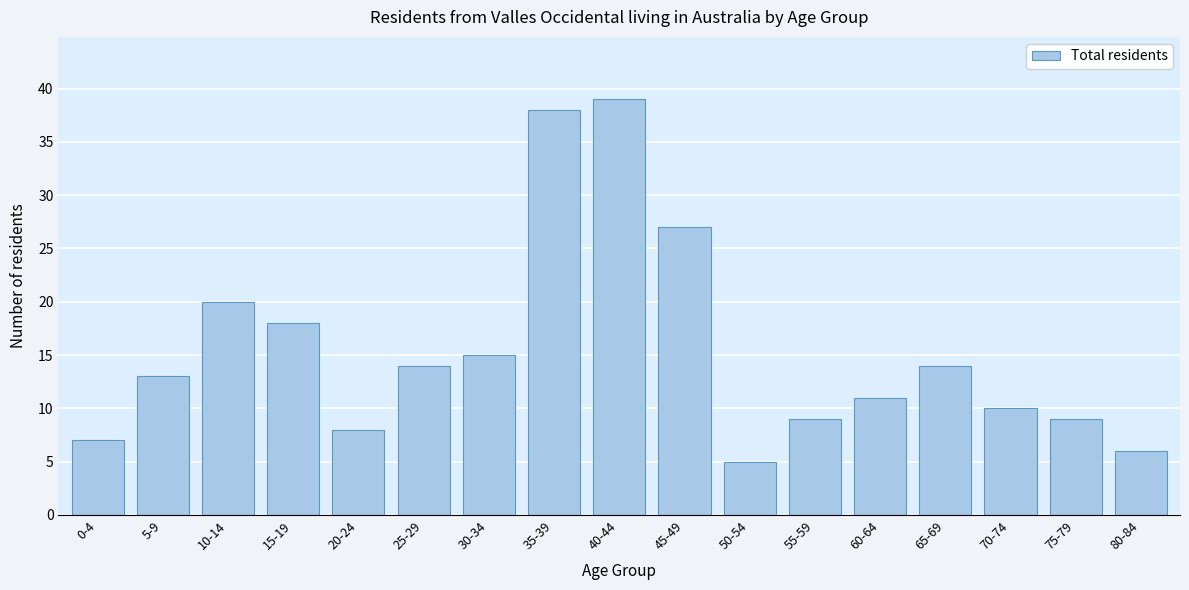

Reading left to right, list all the values displayed in this chart.

0-4=7	5-9=13	10-14=20	15-19=18	20-24=8	25-29=14	30-34=15	35-39=38	40-44=39	45-49=27	50-54=5	55-59=9	60-64=11	65-69=14	70-74=10	75-79=9	80-84=6